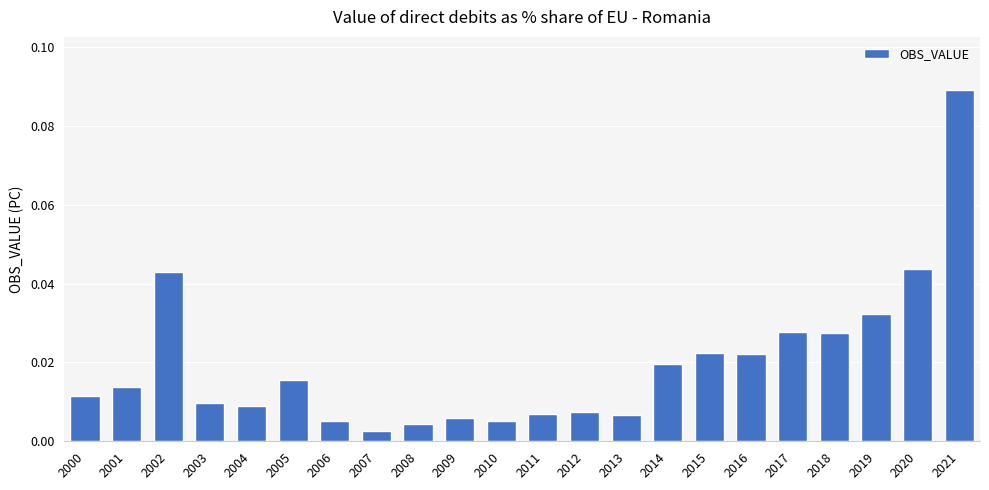

Which category has the highest value across all series?

2021